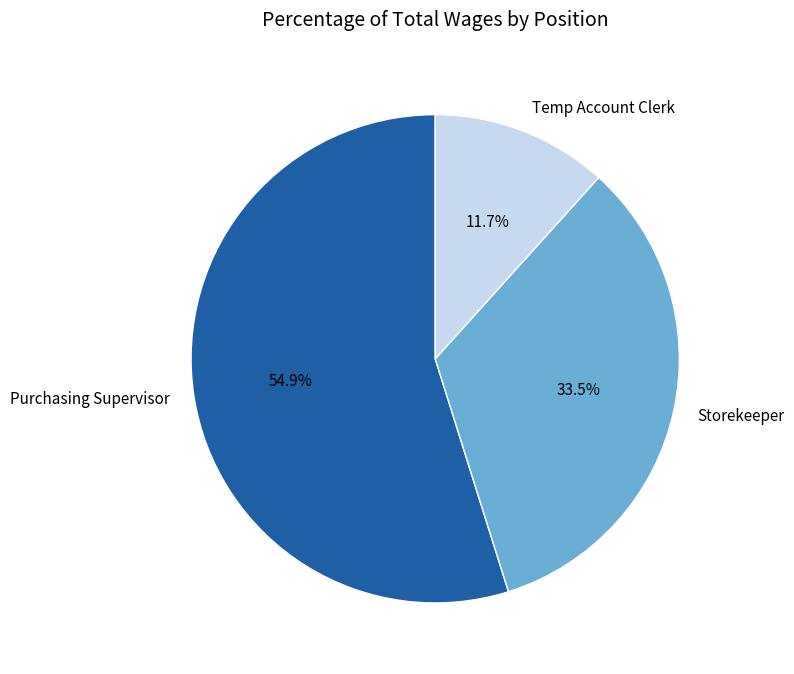

Rank the categories by value from lowest to highest.

Temp Account Clerk, Storekeeper, Purchasing Supervisor